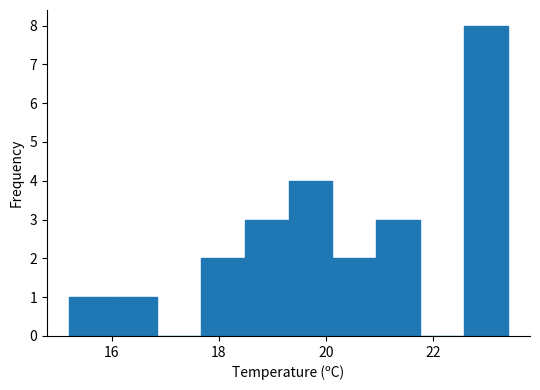

Reading left to right, transcribe this chart: for each bar, give the range it covers on the x-axis and its height. Neither the bar edges nor the heights are printed on the chart, so give them approximately, as read against the axes.

15.20 to 16.02: 1
16.02 to 16.84: 1
16.84 to 17.66: 0
17.66 to 18.48: 2
18.48 to 19.30: 3
19.30 to 20.12: 4
20.12 to 20.94: 2
20.94 to 21.76: 3
21.76 to 22.58: 0
22.58 to 23.40: 8